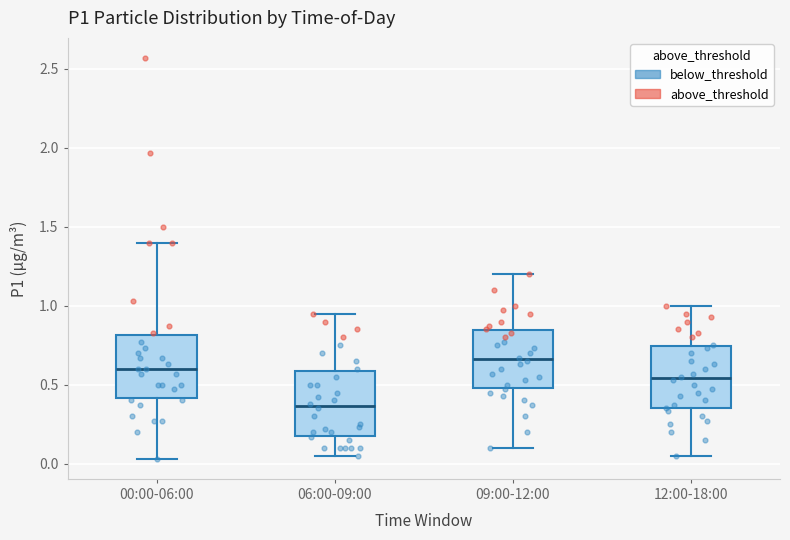

Reading left to right, read every box against the y-axis: the position of its median line, the range the box covers, and the ends of its whiskers. The values are not printed on the chart, so give them approximately, as read against the axis.

00:00-06:00: median 0.60, box 0.40 to 0.80, whiskers 0.05 to 1.40
06:00-09:00: median 0.35, box 0.20 to 0.60, whiskers 0.05 to 0.95
09:00-12:00: median 0.65, box 0.50 to 0.85, whiskers 0.10 to 1.20
12:00-18:00: median 0.55, box 0.35 to 0.75, whiskers 0.05 to 1.00